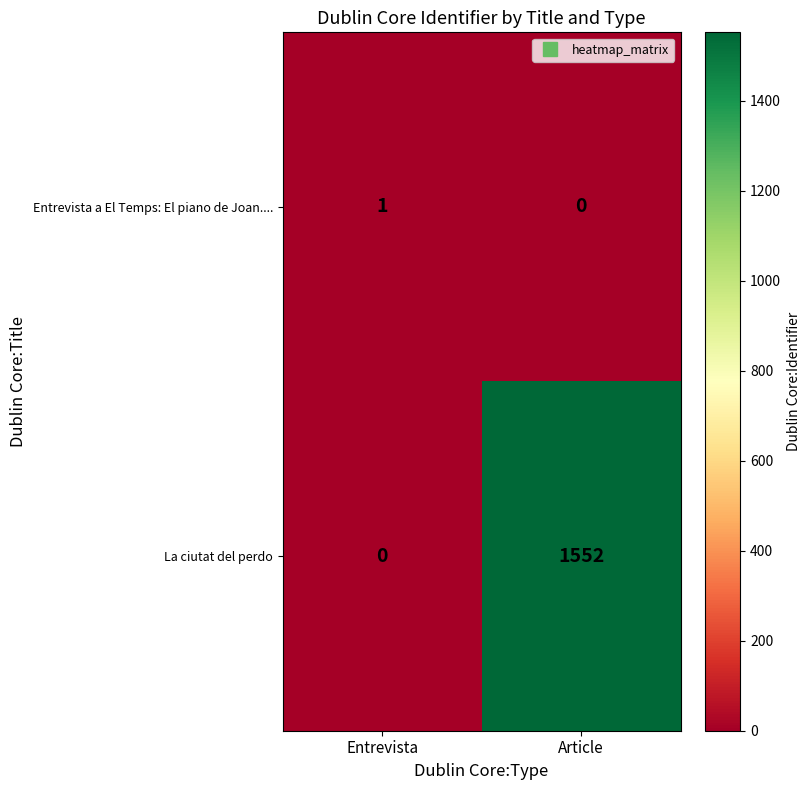

Where is Entrevista a El Temps: El piano de Joan.... nearest to the value 0?

Article